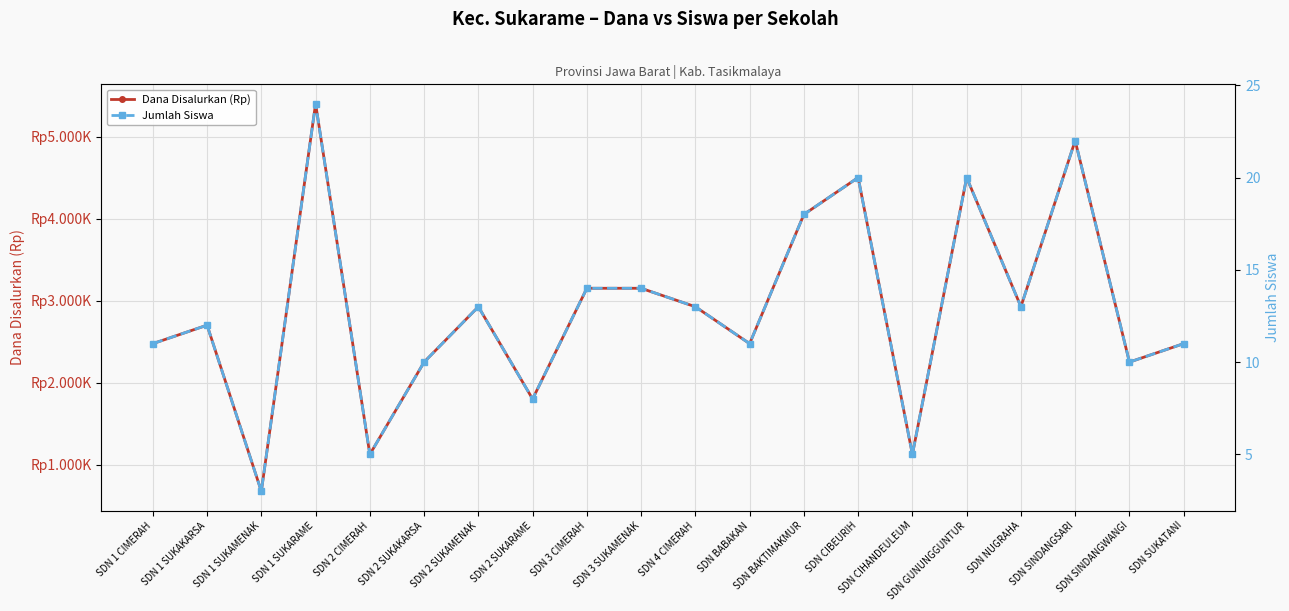

The Dana Disalurkan (Rp) series shows 2475000 at SDN 1 CIMERAH. True or false?

True